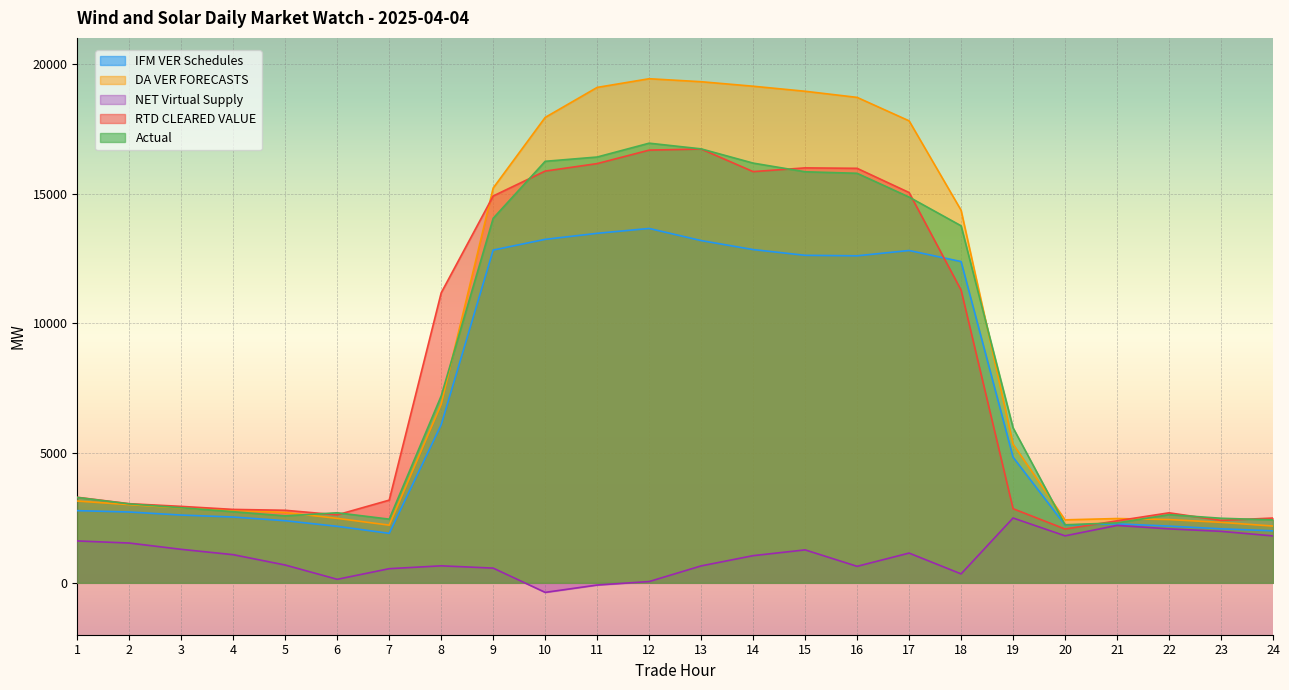

How many distinct data groups are displayed?

5